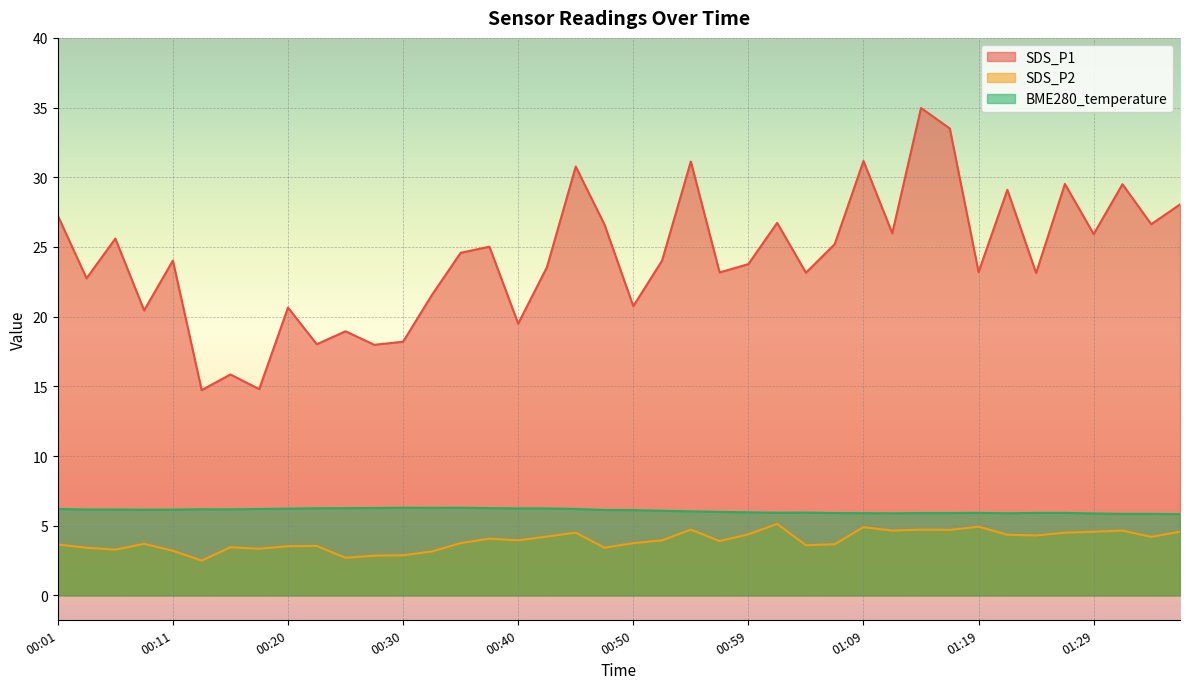

What position from the right is 00:59?

16